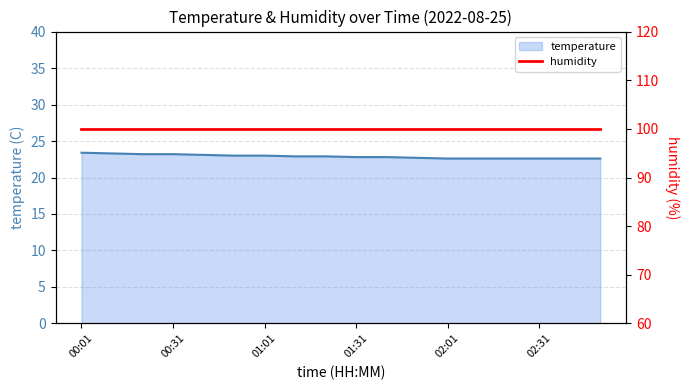

What is the value of the 4th point from the left?

23.2